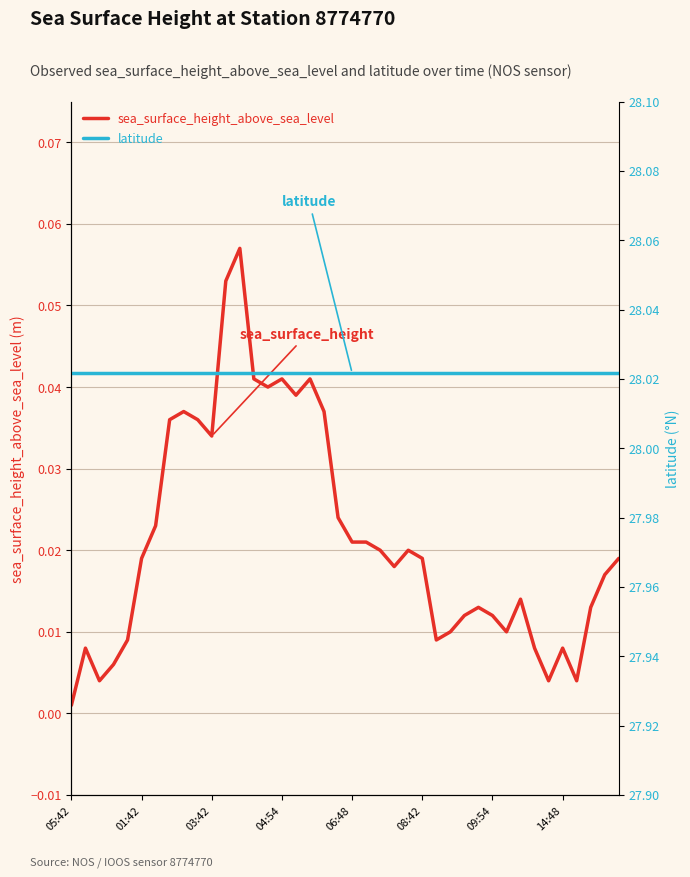

Does the chart display data point markers on the line(s)?

No